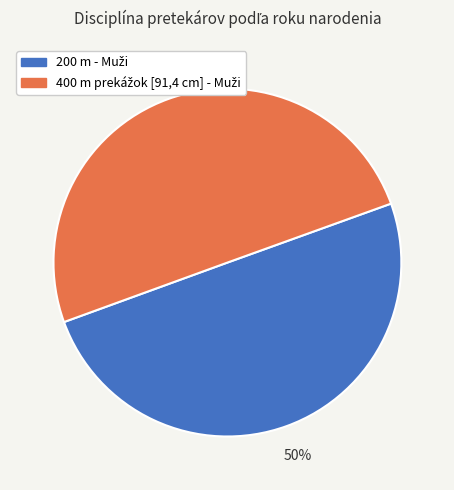

To the nearest percent, what is the average slice percentage?

50%